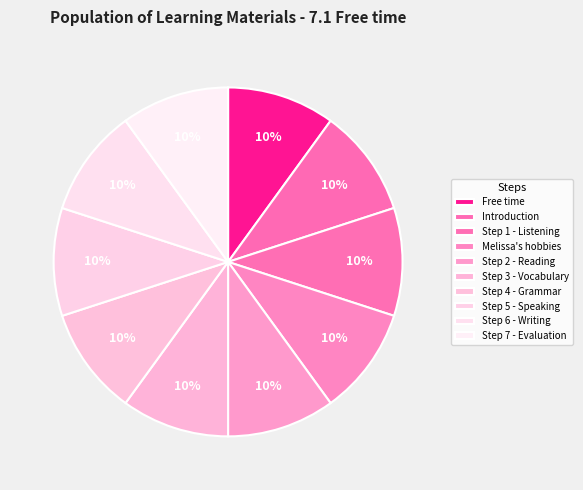

How many segments does this pie chart have?

10